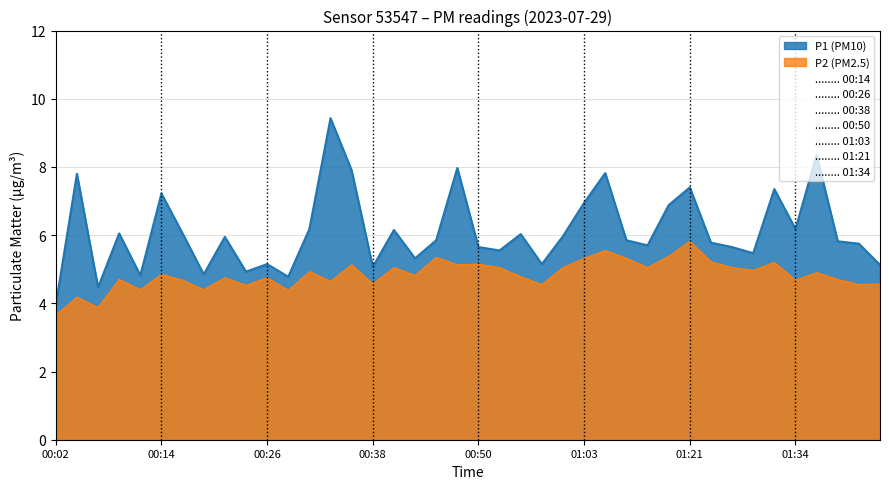

What is the value of the P1 point at the 8th from the left?

4.8